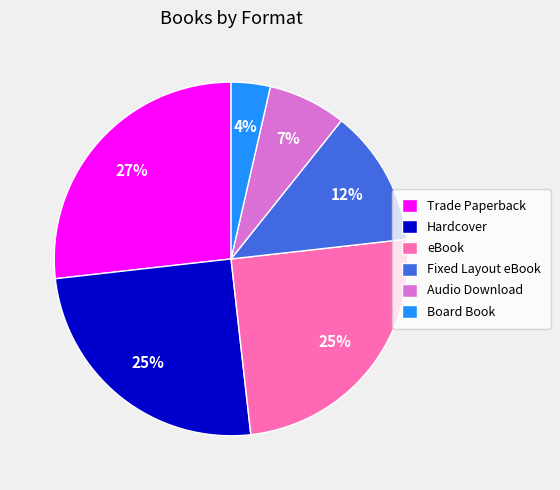

Which category has the smallest portion of the pie?

Board Book